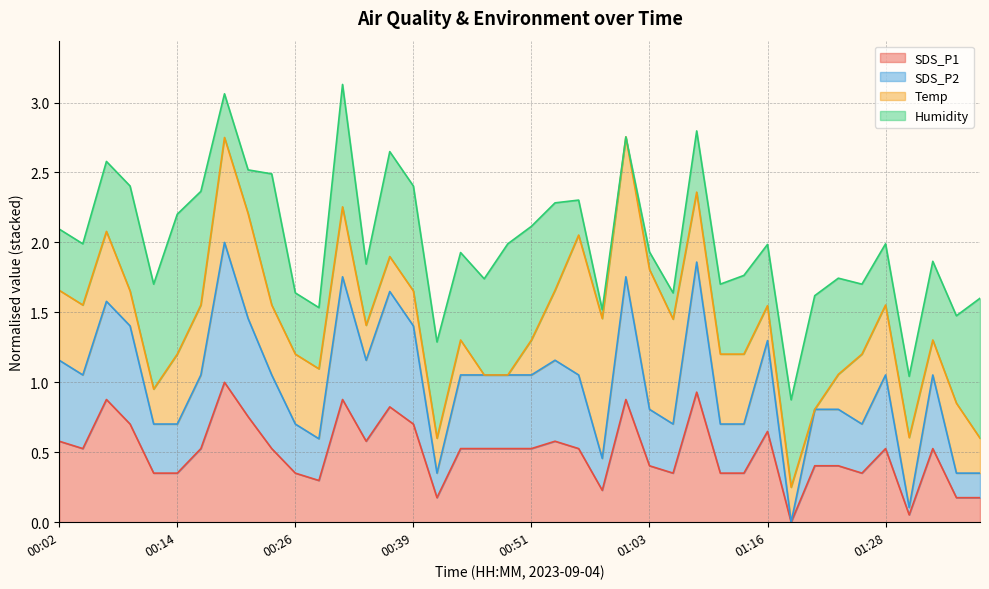

What is the maximum value for SDS_P2?

2.0